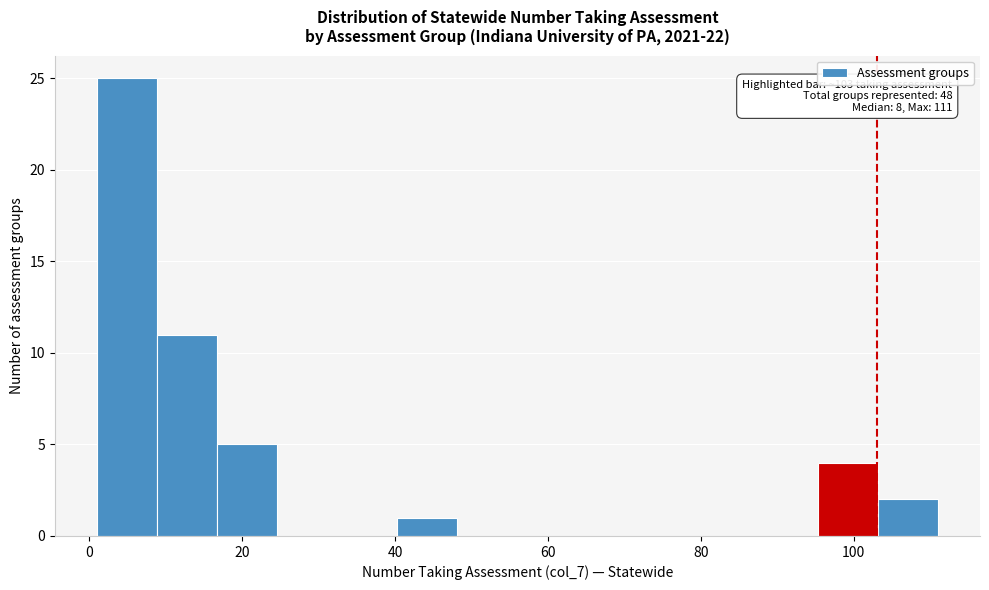

Around what value on the x-axis is the tallest bar? Give the approximate position of its centre, as read against the axis.

4